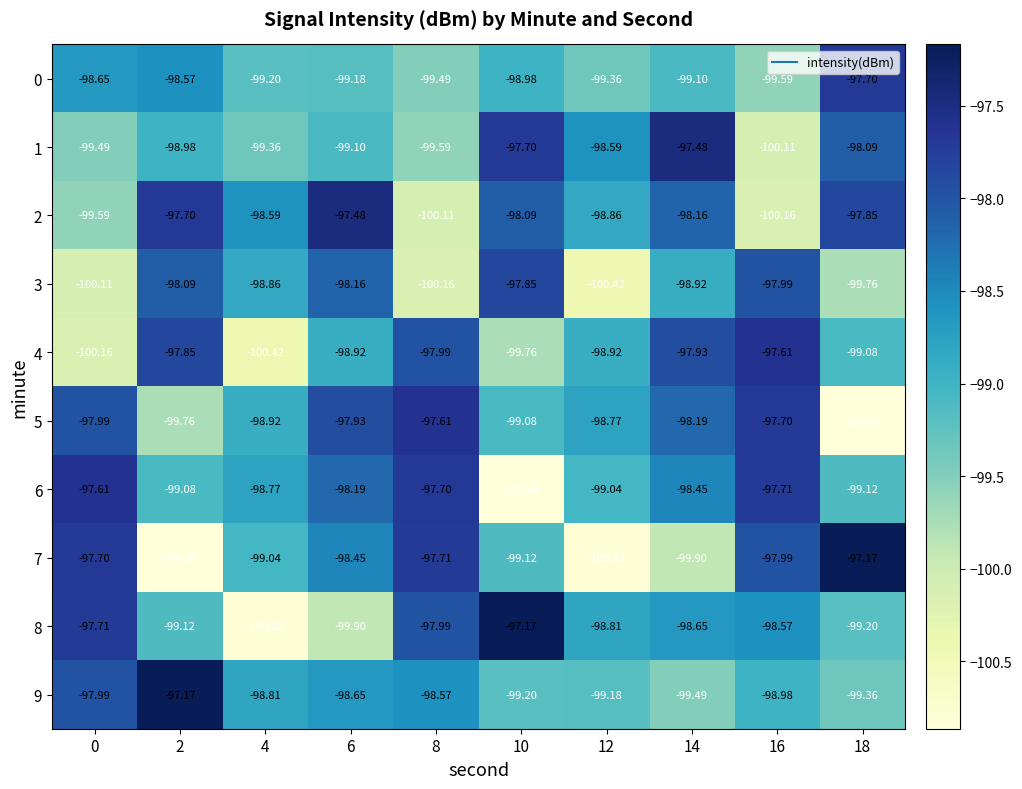

At which category is the sum across all series the highest?

6